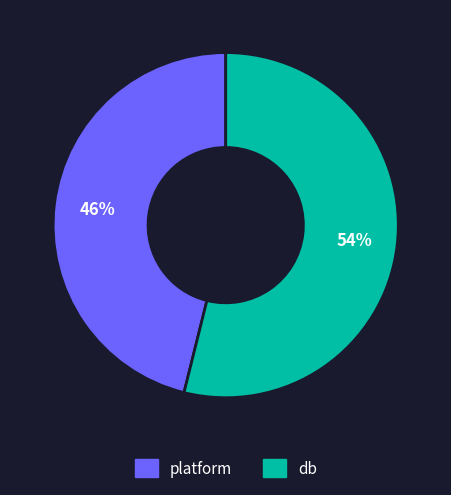

What percentage is the db slice, to the nearest percent?

54%